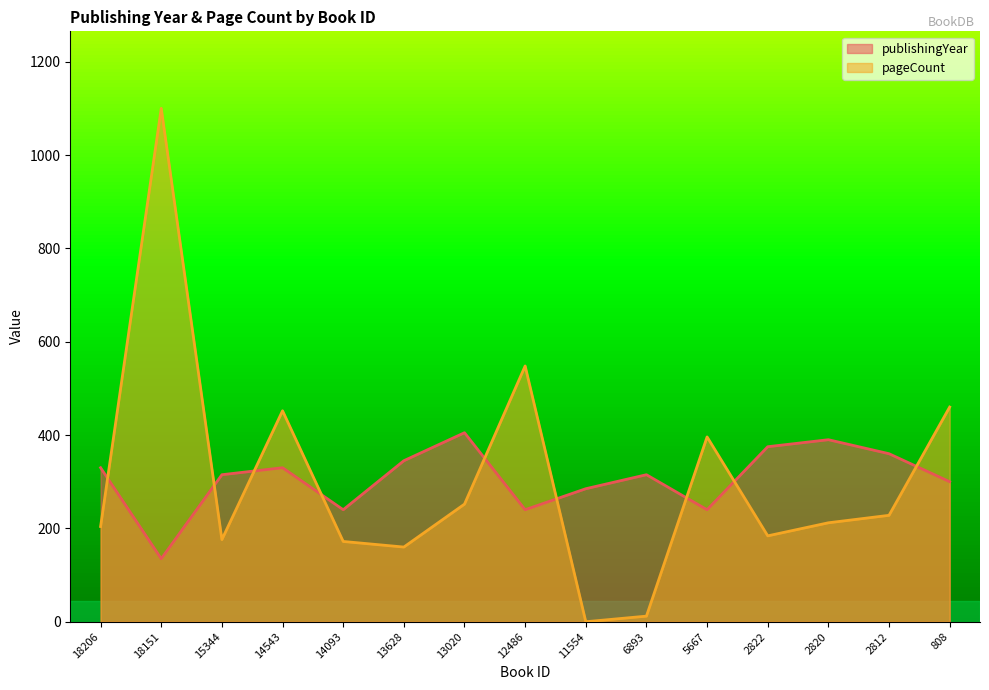

Which series has the largest total across all categories?

publishingYear